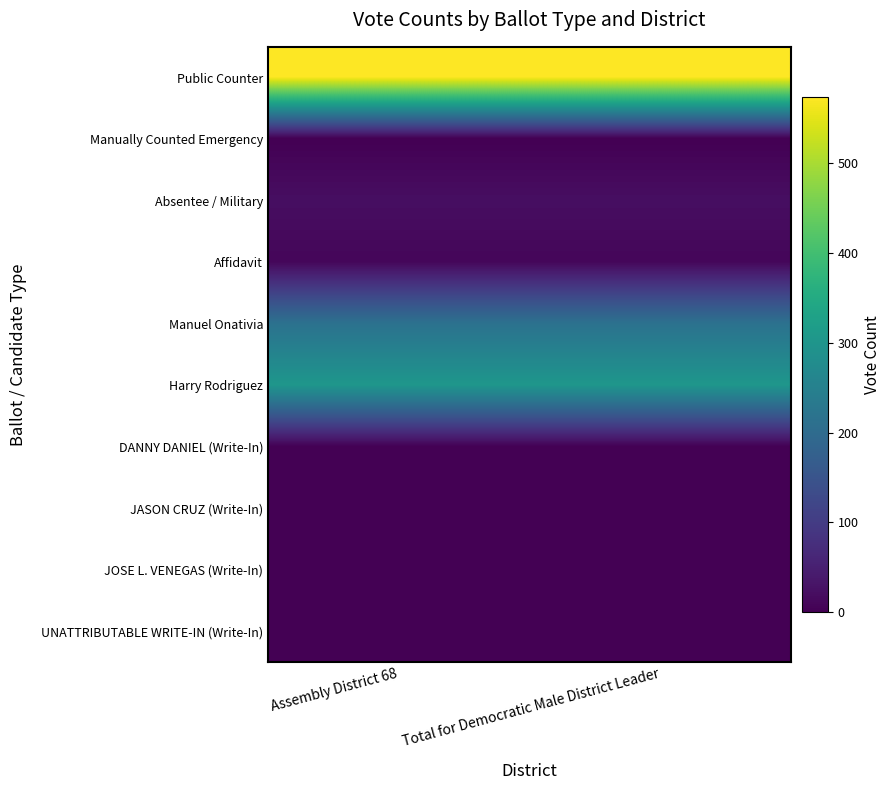

What is the total value across all series at Assembly District 68?

1126